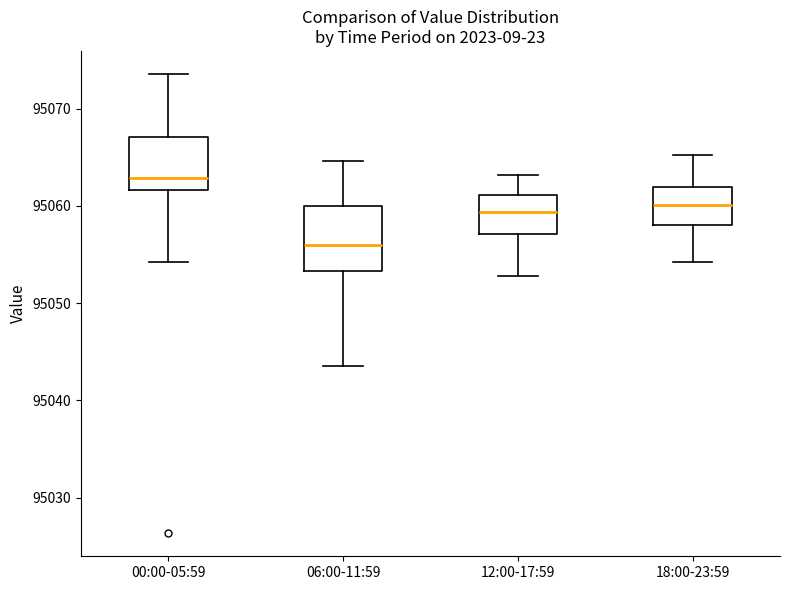

Which box is the tallest, from its lower edge to its upper edge?

06:00-11:59